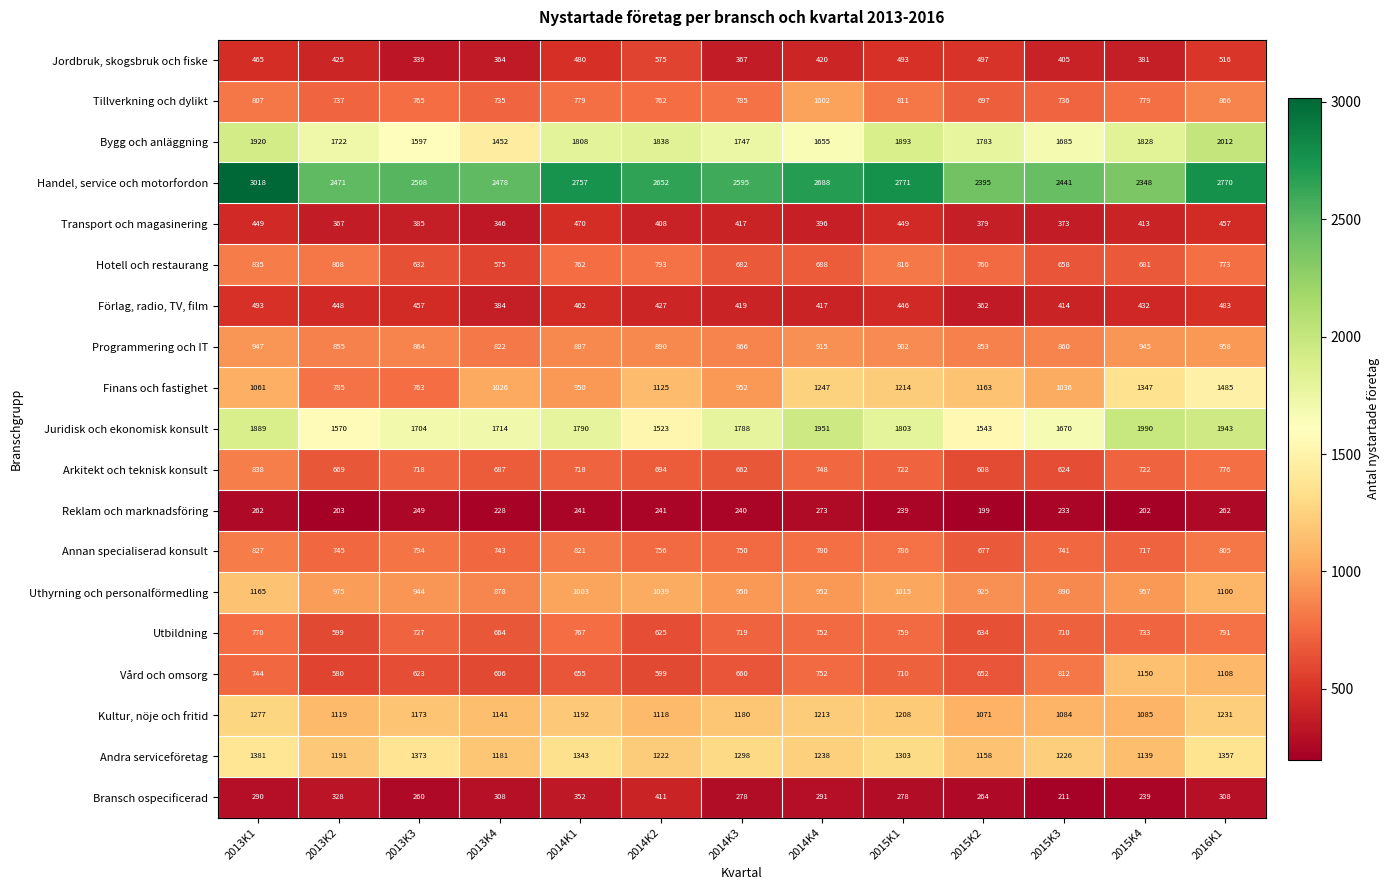

What is the lowest value of the Uthyrning och personalförmedling series?

878